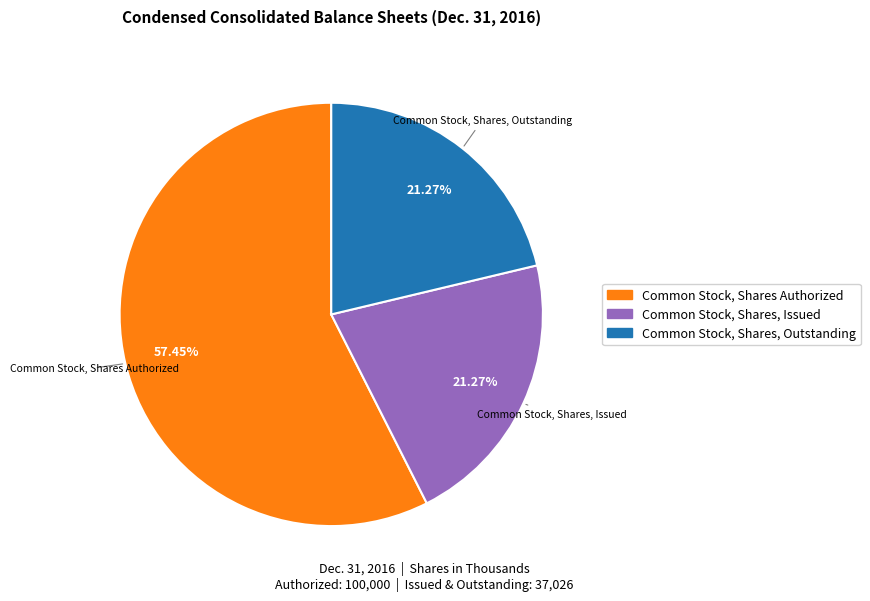

Is there a majority slice in this chart?

Yes